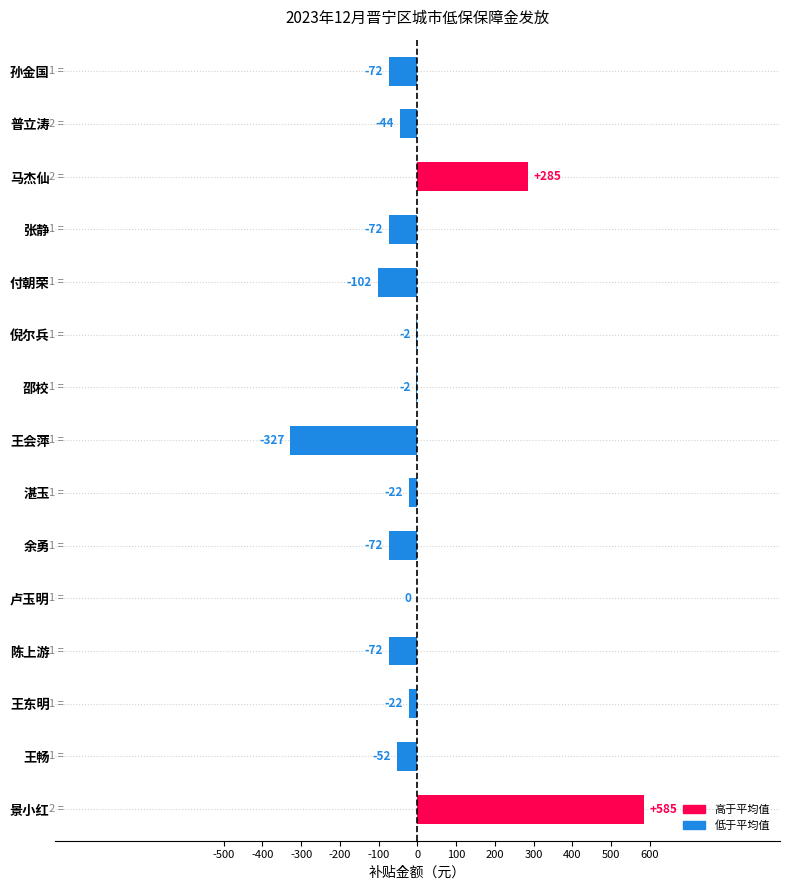

Are the bars horizontal?

Yes